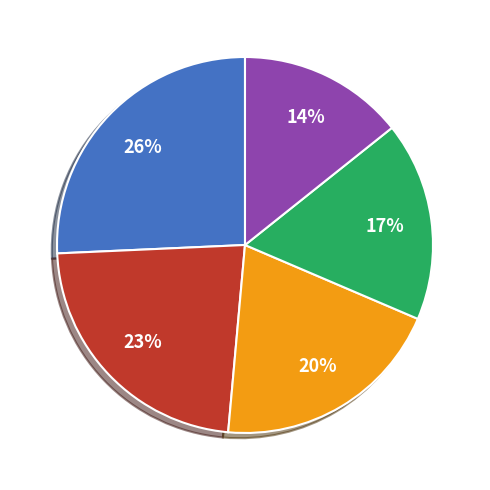

To the nearest percent, what is the average slice percentage?

20%